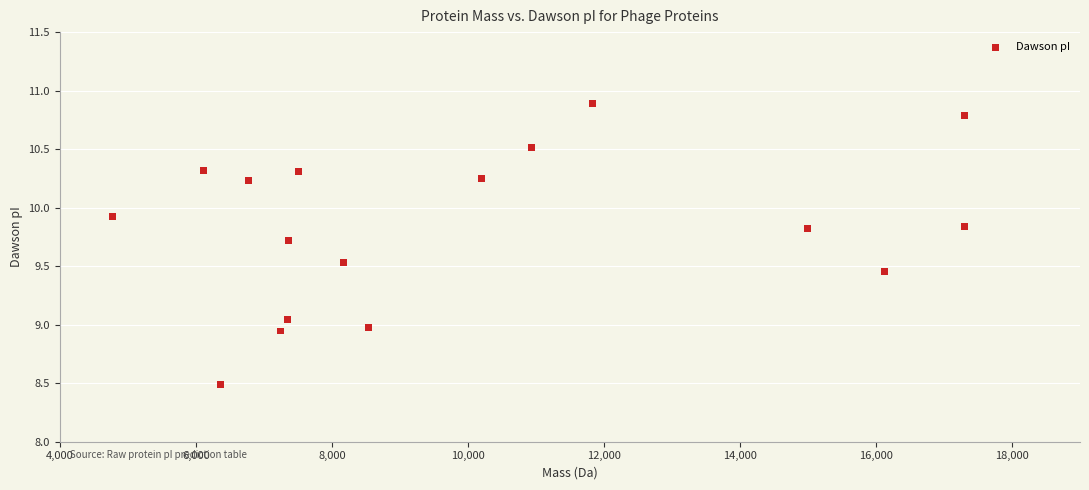

What is the range of X values (max minus min)?

12522.4